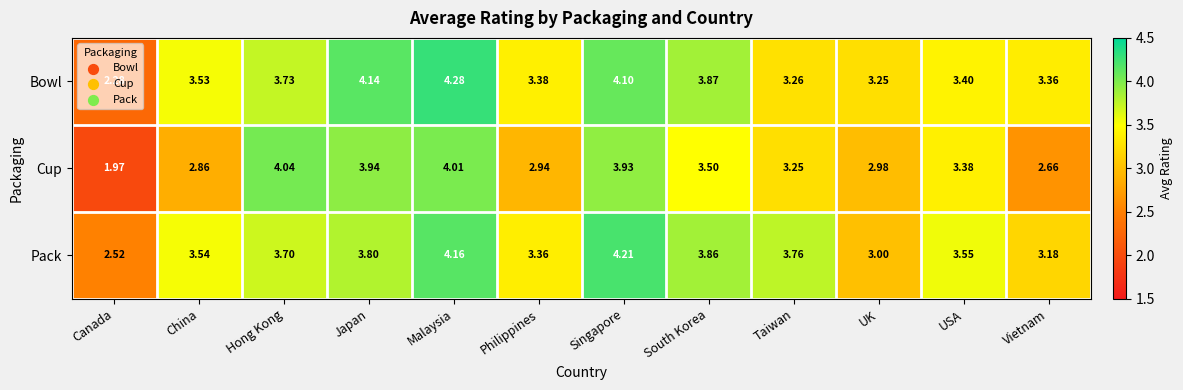

What is the difference between the highest and lowest values at Malaysia?

0.3